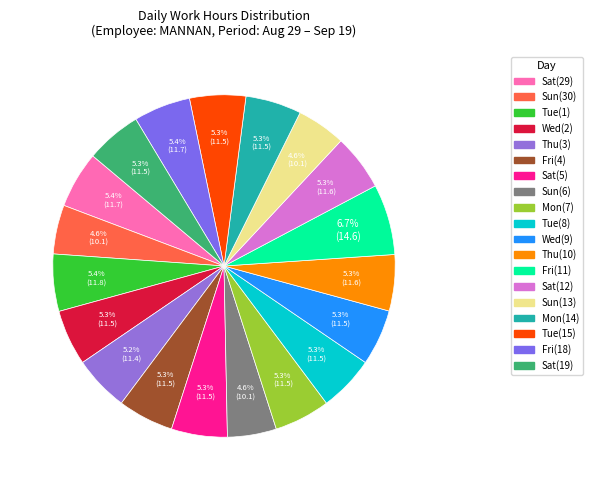

Is there any slice that represents more than half of the pie?

No